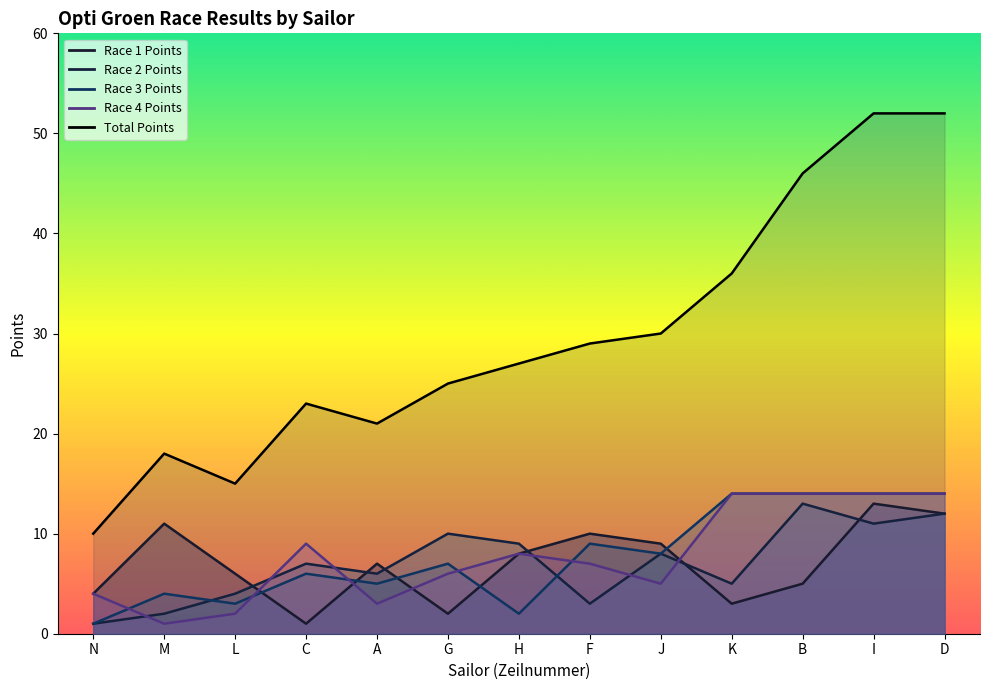

Where does the Race 4 Points series first go above 7?

C